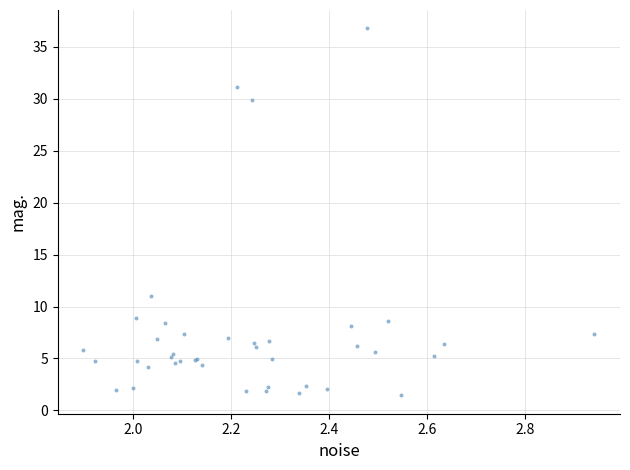

What Y value in the scatter plot is closest to 19?

11.0